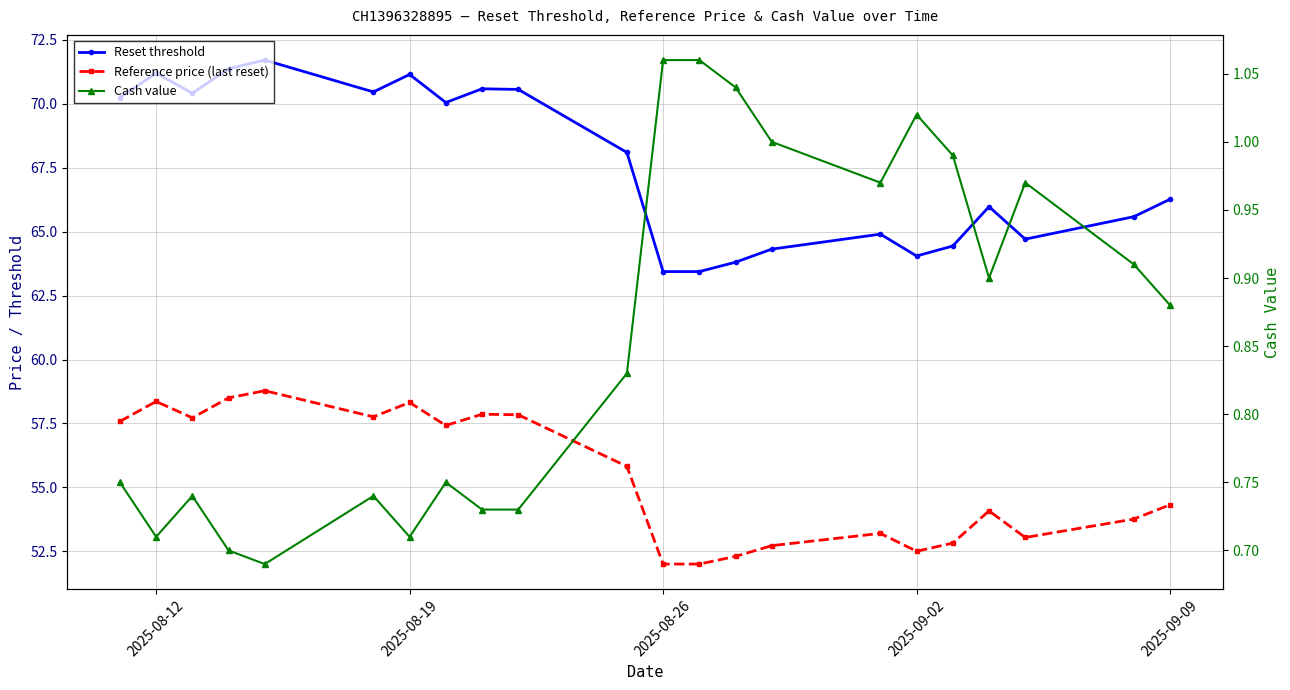

The Reset threshold series shows 39.5 at 15. True or false?

False